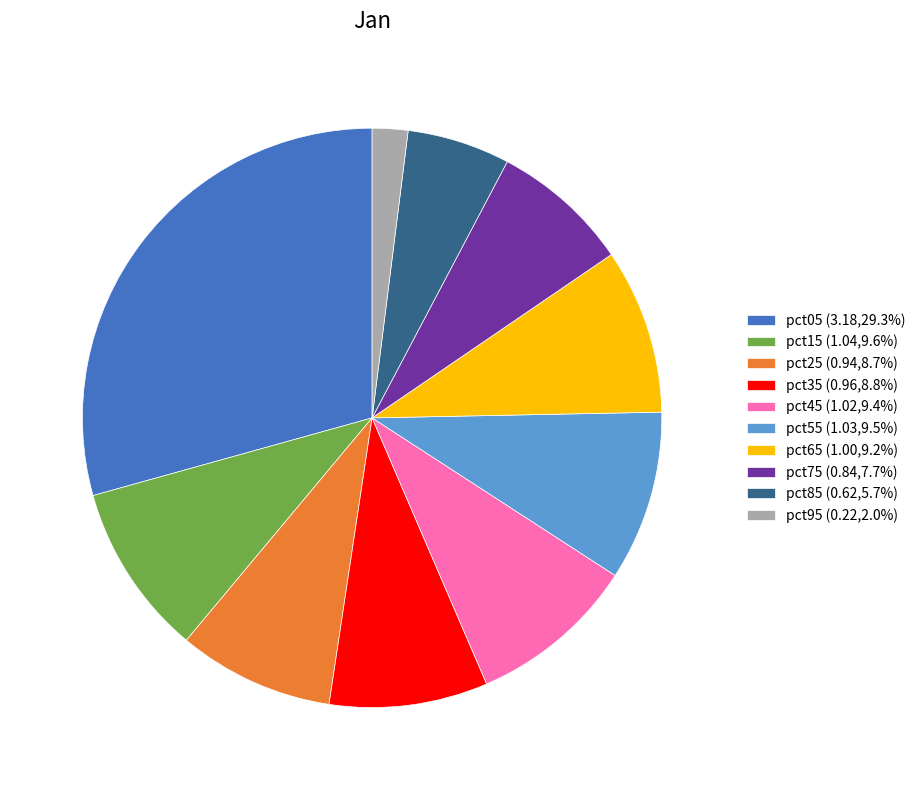

What is the ratio of the value at pct45 (1.02,9.4%) to the value at pct05 (3.18,29.3%)?

0.3